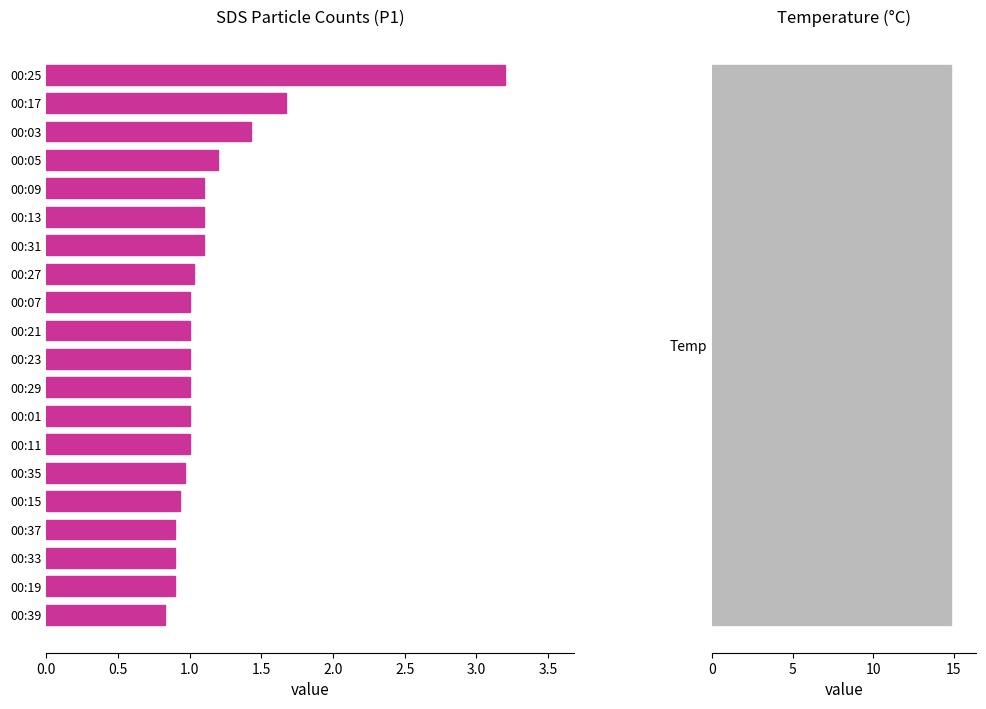

Count the number of data series in this chart.

1